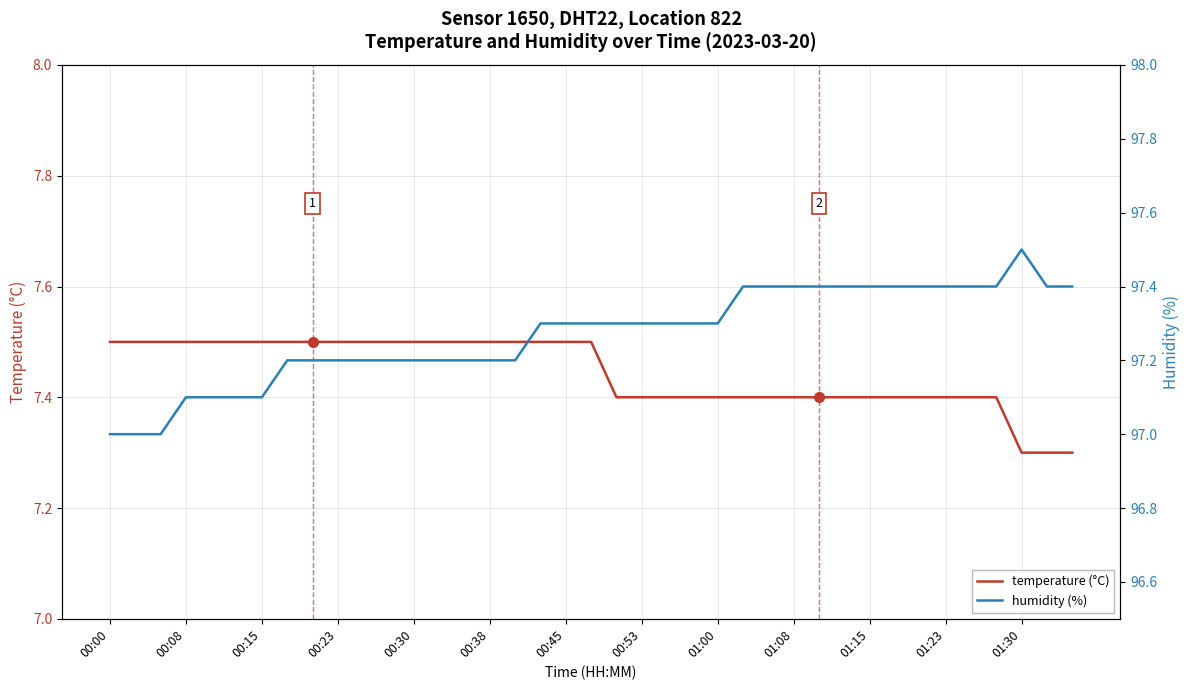

What position from the left is 16?

17